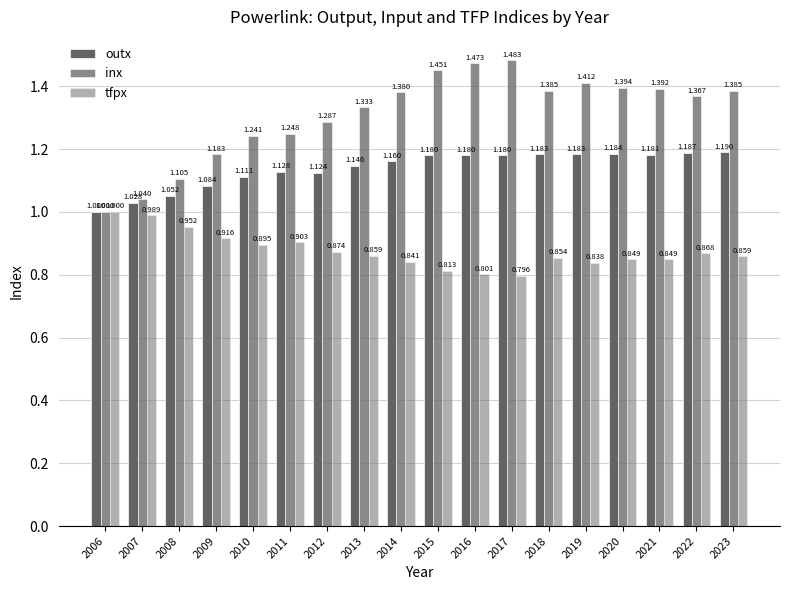

Rank the series at 2017 from lowest to highest value.

tfpx, outx, inx